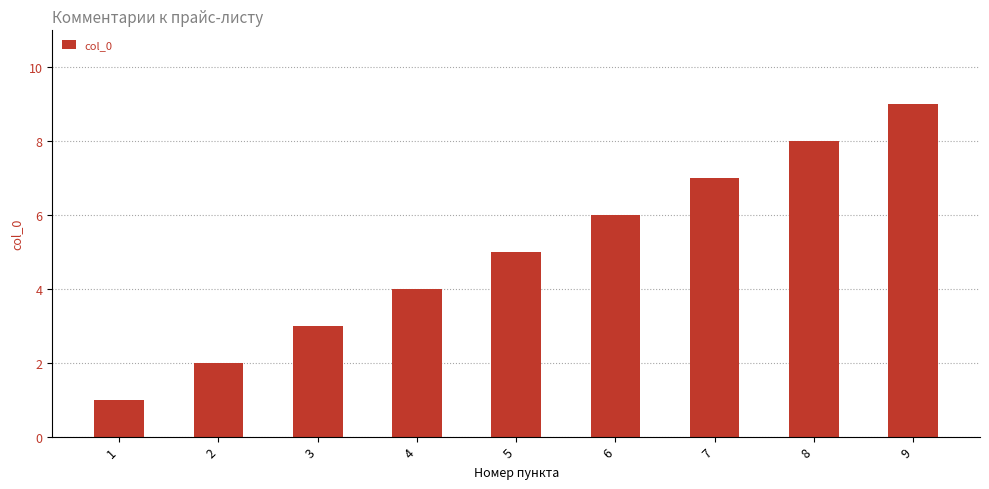

At which category does the chart reach its peak across all series?

9